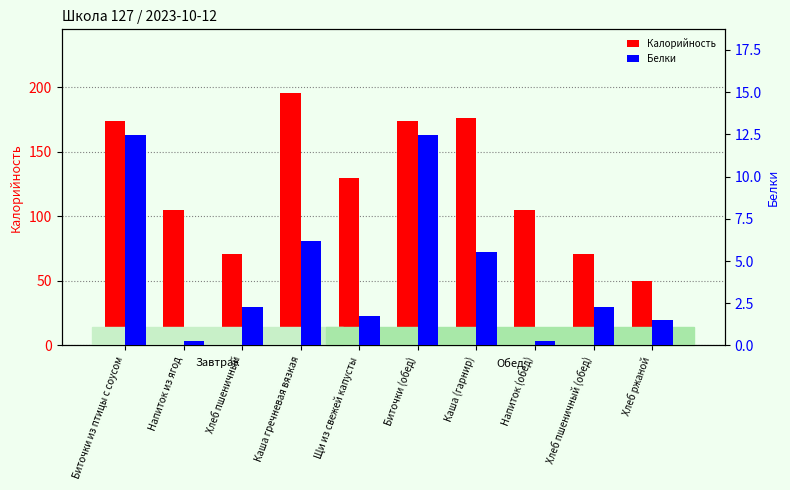

List the labels in order of Белки value, largest first.

Биточки из птицы с соусом, Биточки (обед), Каша гречневая вязкая, Каша (гарнир), Хлеб пшеничный, Хлеб пшеничный (обед), Щи из свежей капусты, Хлеб ржаной, Напиток из ягод, Напиток (обед)